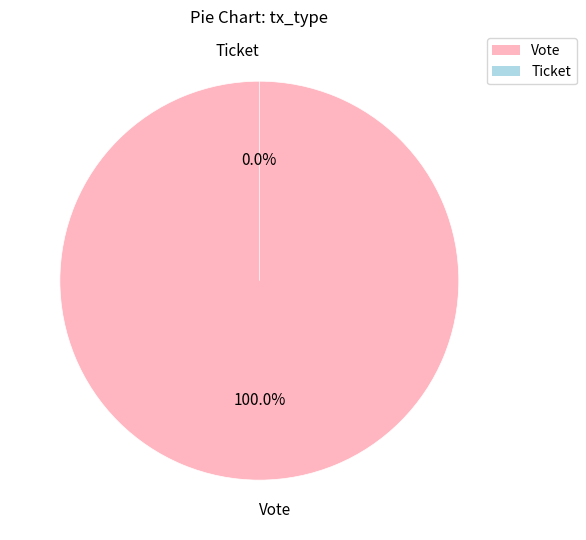

Count the number of slices in the pie.

2